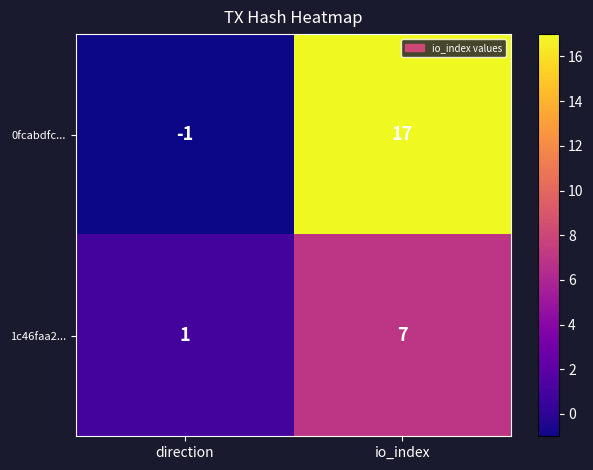

The value of 1c46faa2... at io_index is 4. True or false?

False